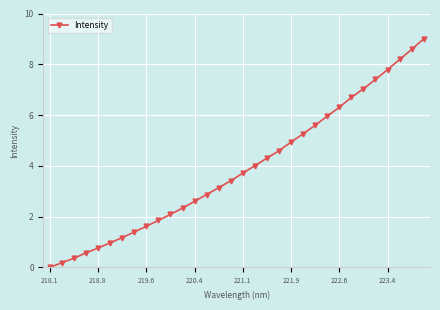

What is the sum of all values?

124.7